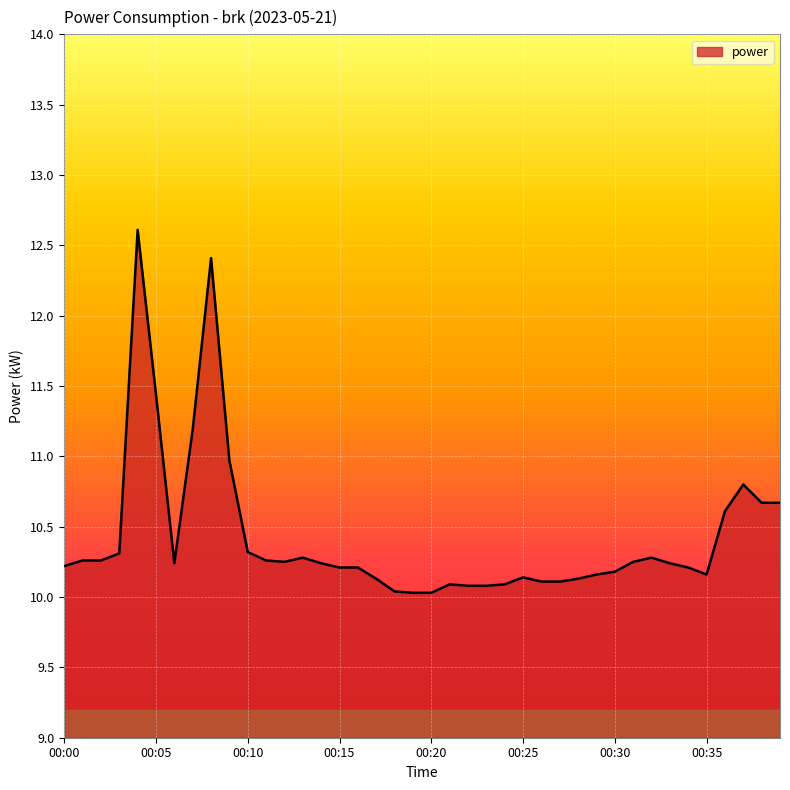

What is the minimum value shown in the chart?

10.0